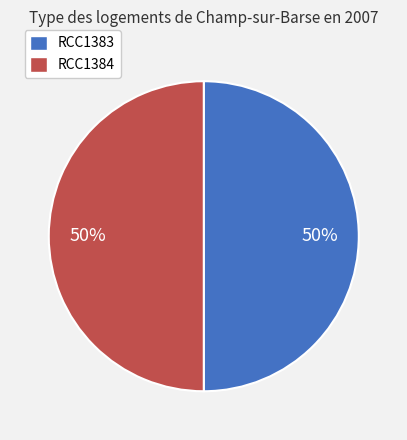

To the nearest percent, what is the combined percentage of RCC1384 and RCC1383?

100%